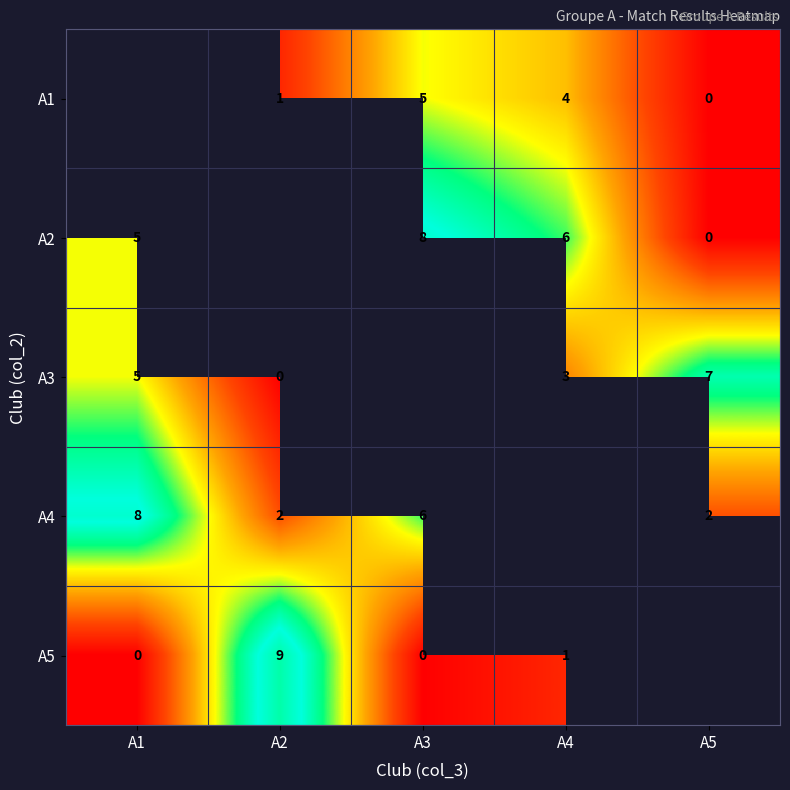

True or false: A4 has a value of 3 at A3.

False